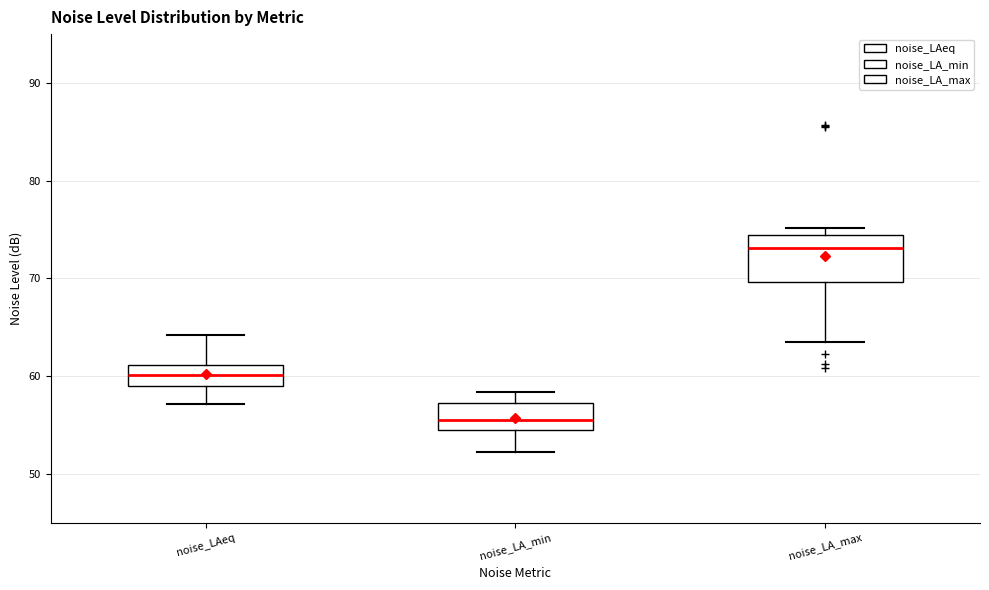

Where is the upper edge of the box for noise_LA_min on the y-axis? The values are not printed on the chart, so give them approximately, as read against the axis.

57